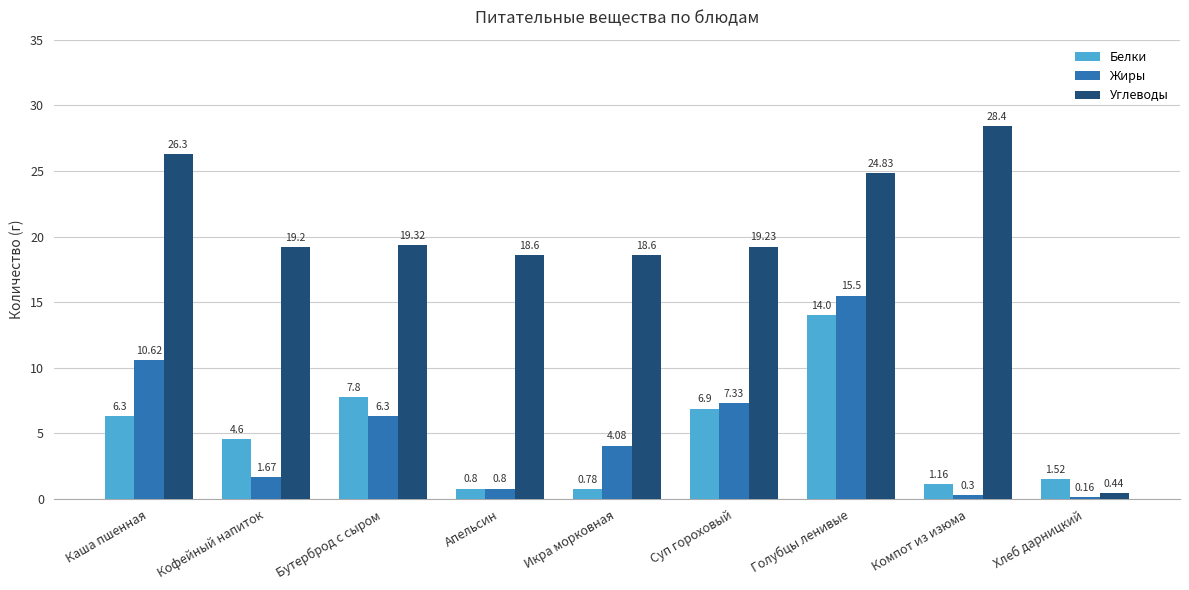

What is the difference between the highest and lowest values at Суп гороховый?

12.3